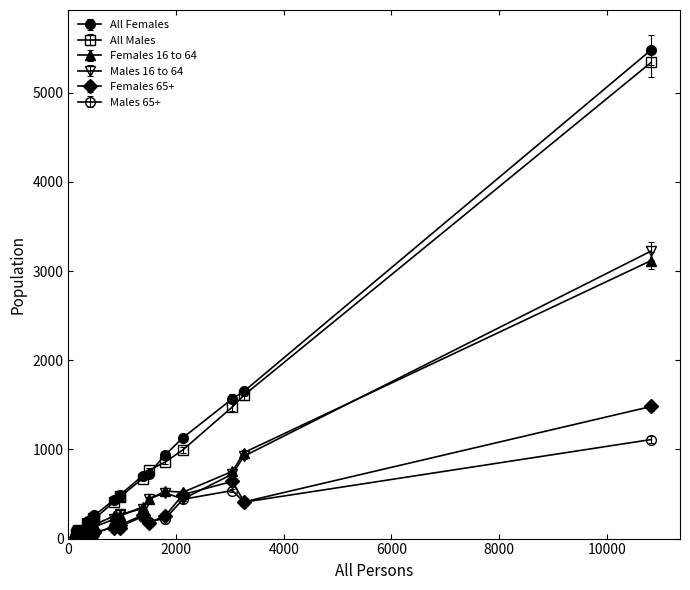

Count the number of categories in the chart.

20